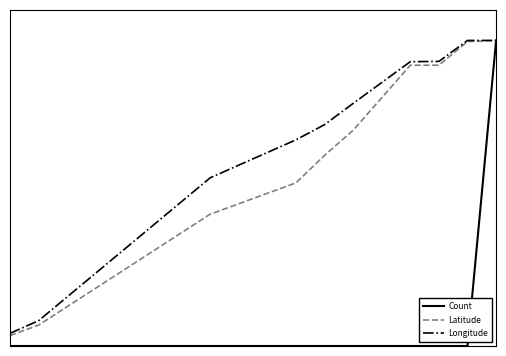

Does the chart display data point markers on the line(s)?

No